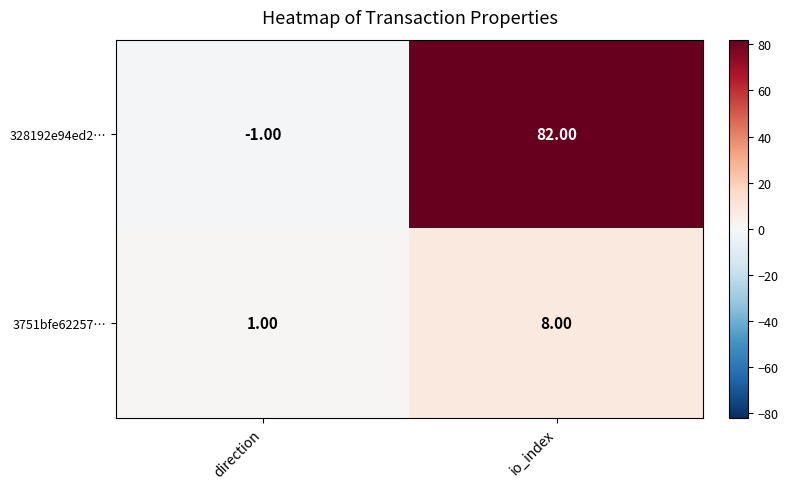

What is the difference between the maximum and minimum values in the 3751bfe62257… series?

7